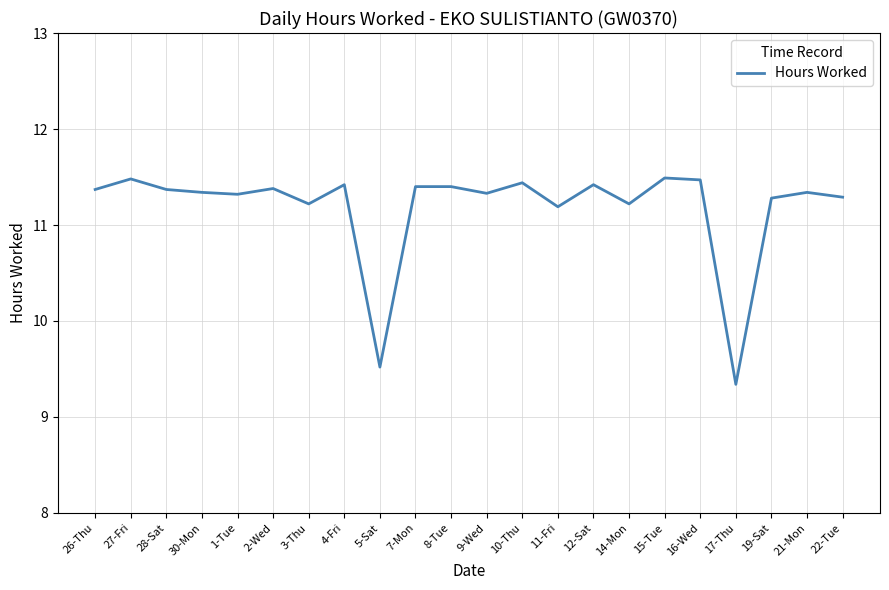

Is it true that the value at 17-Thu is 12.6?

False